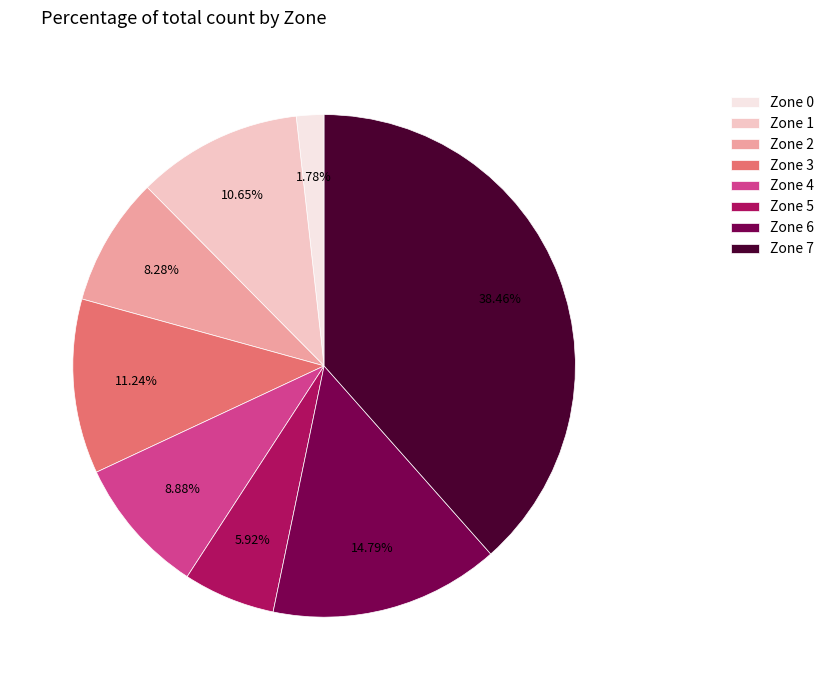

Is it true that Zone 1 is 11% of the pie?

True